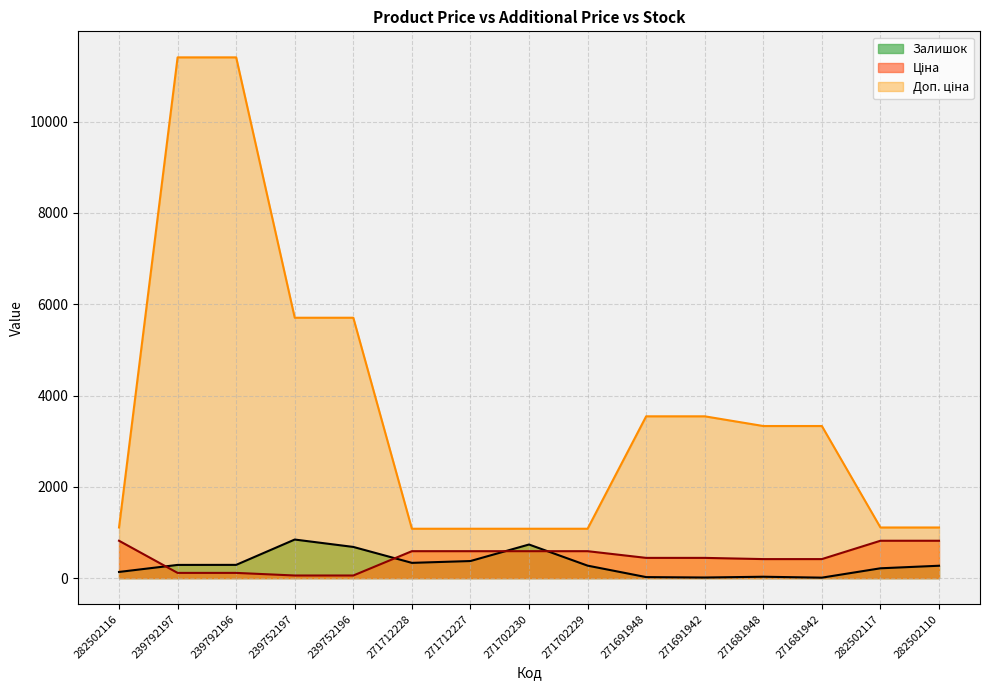

At which category is the sum across all series the highest?

239792196